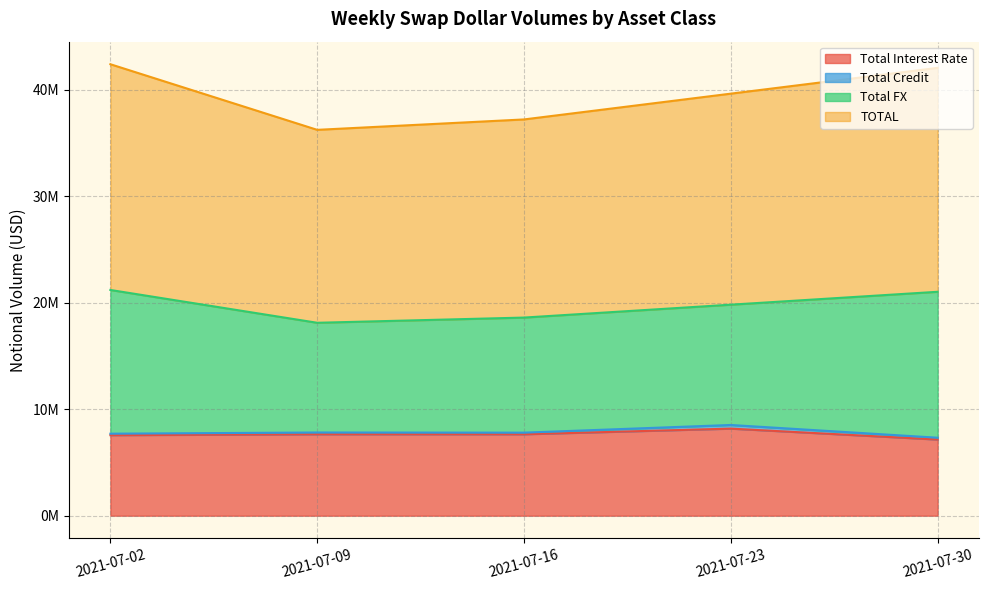

What is the difference between the second highest and minimum values in the Total Interest Rate series?

495860